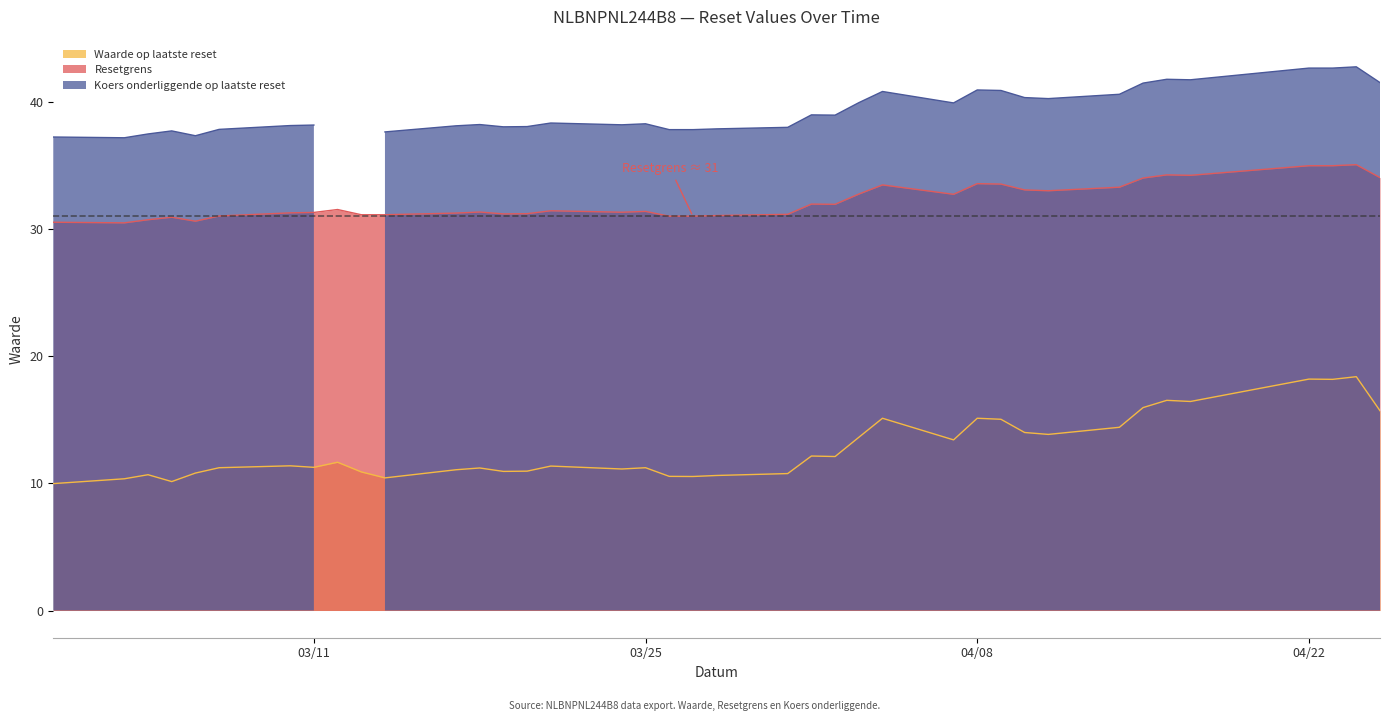

How many lines are shown in the chart?

3